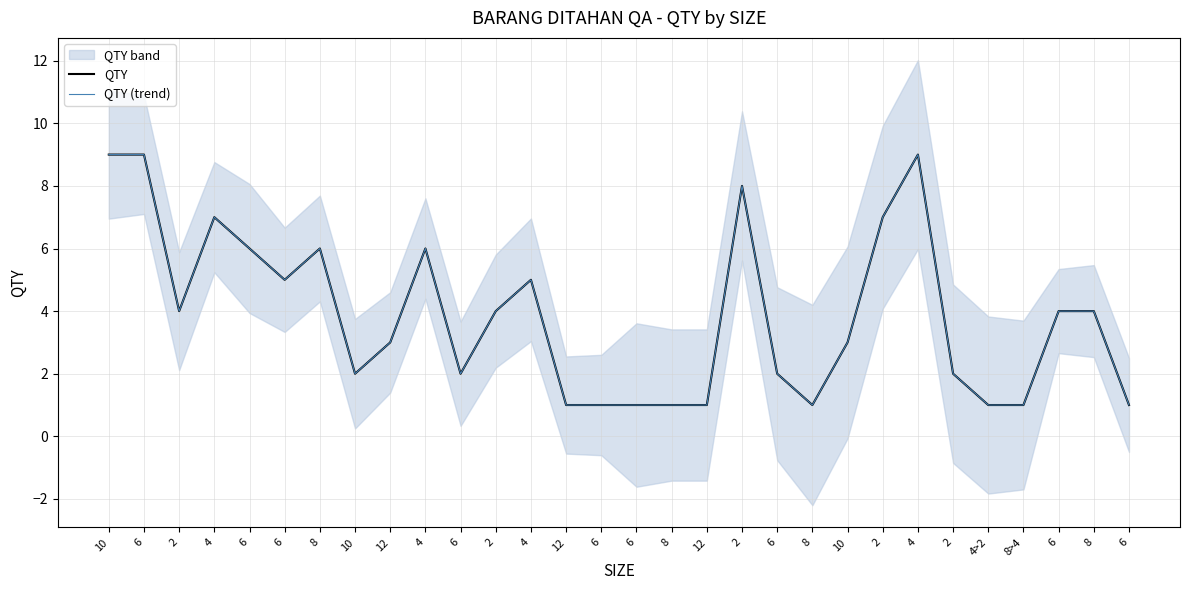

How many QTY values are between 1 and 6?

24